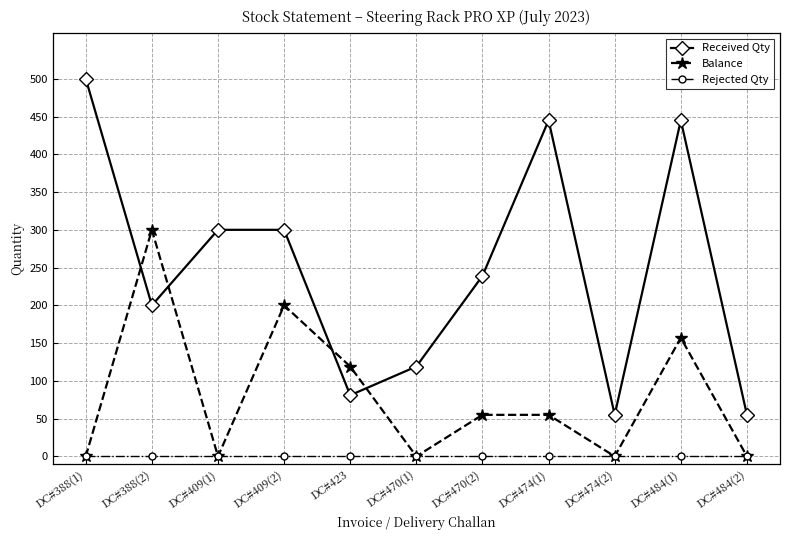

What is the label of the 9th point from the left?

DC#474(2)